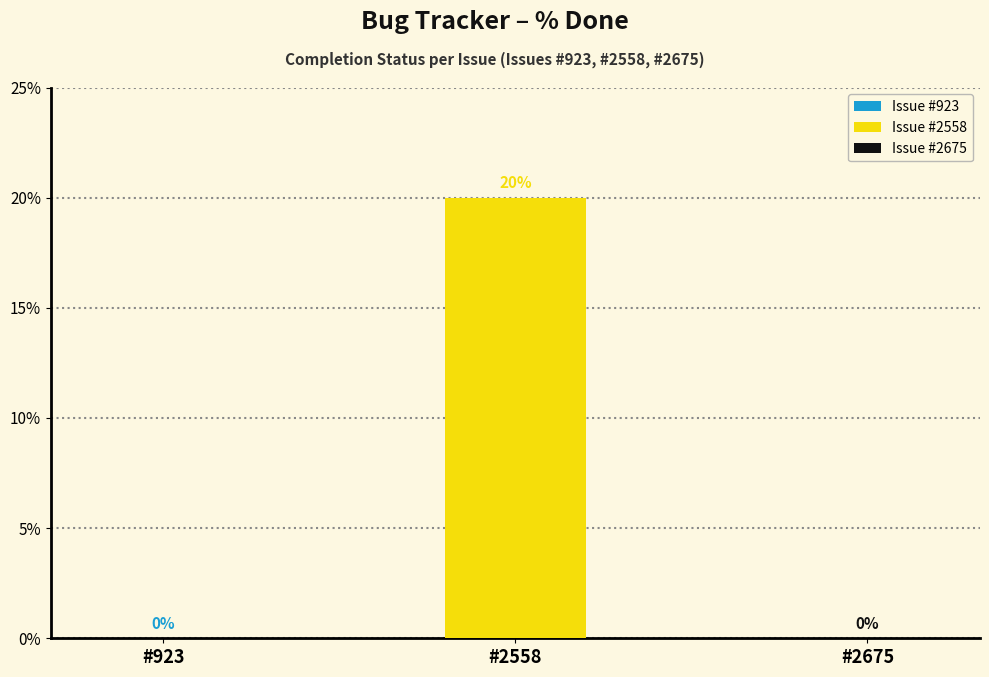

List the labels in order of value, largest first.

2558, 923, 2675